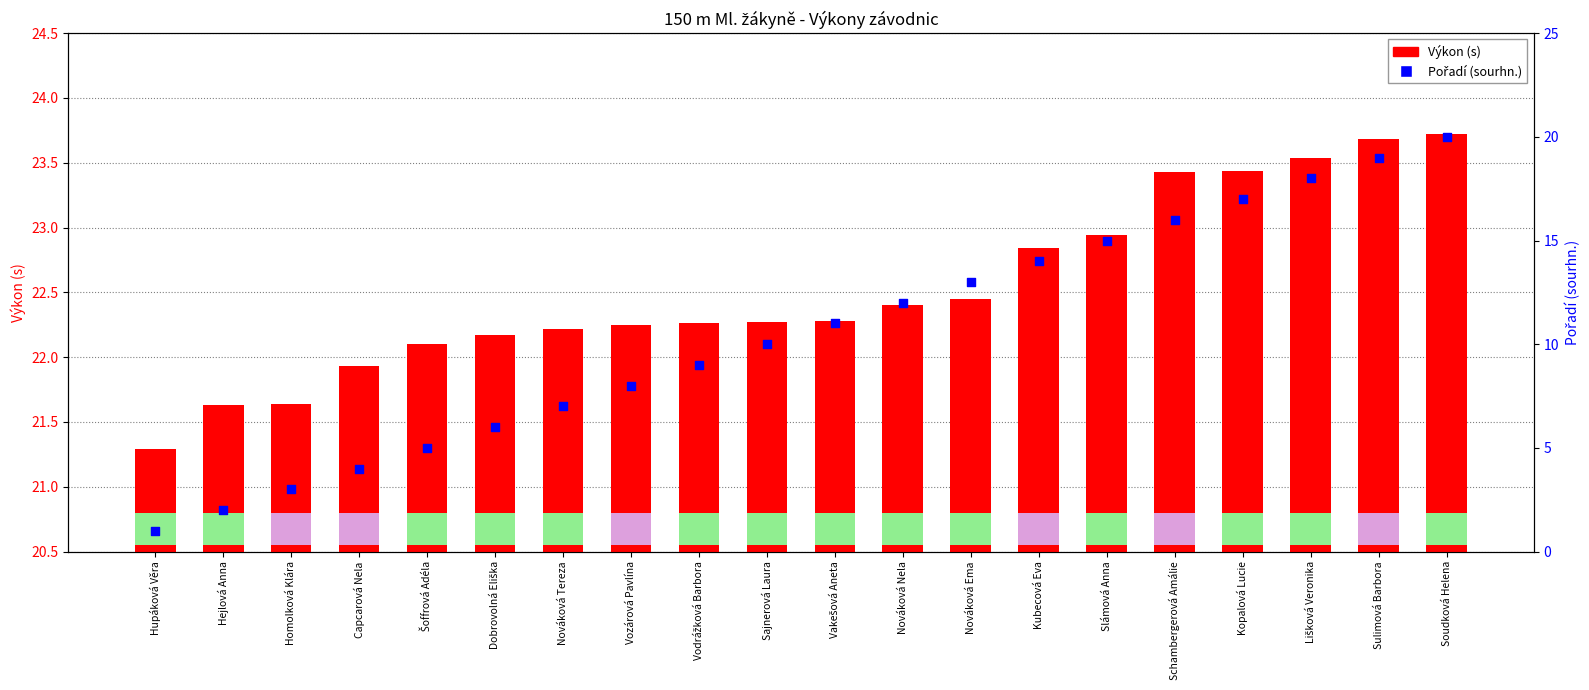

At how many categories does at least one series exceed 6?

20